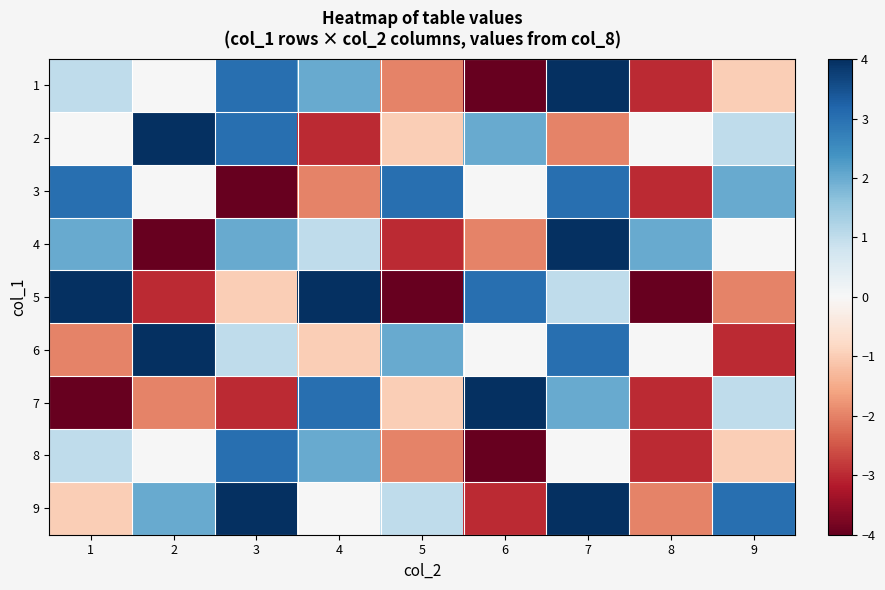

Reading left to right, extract all data points from this chart.

1: 1=1	2=0	3=3	4=2	5=-2	6=-4	7=4	8=-3	9=-1
2: 1=0	2=4	3=3	4=-3	5=-1	6=2	7=-2	8=0	9=1
3: 1=3	2=0	3=-4	4=-2	5=3	6=0	7=3	8=-3	9=2
4: 1=2	2=-4	3=2	4=1	5=-3	6=-2	7=4	8=2	9=0
5: 1=4	2=-3	3=-1	4=4	5=-4	6=3	7=1	8=-4	9=-2
6: 1=-2	2=4	3=1	4=-1	5=2	6=0	7=3	8=0	9=-3
7: 1=-4	2=-2	3=-3	4=3	5=-1	6=4	7=2	8=-3	9=1
8: 1=1	2=0	3=3	4=2	5=-2	6=-4	7=0	8=-3	9=-1
9: 1=-1	2=2	3=4	4=0	5=1	6=-3	7=4	8=-2	9=3